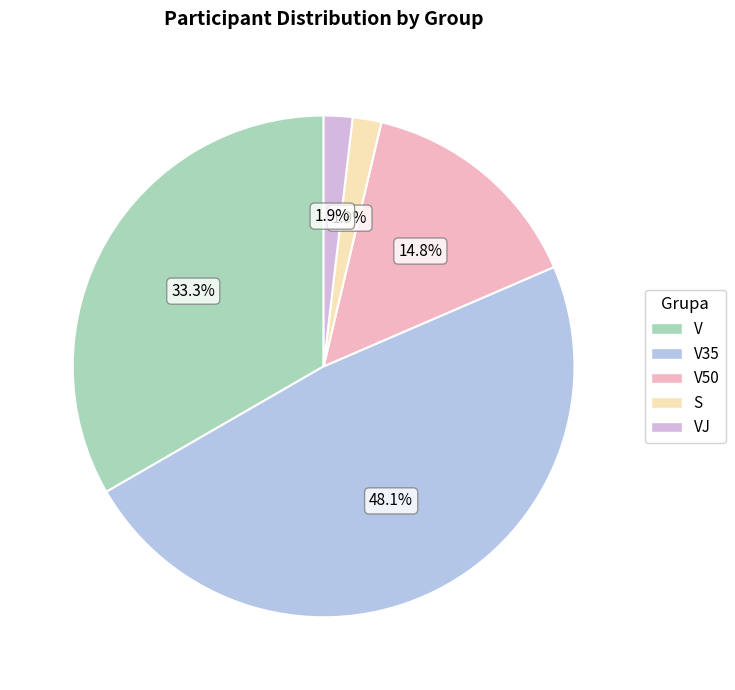

Rank the categories by value from lowest to highest.

S, VJ, V50, V, V35